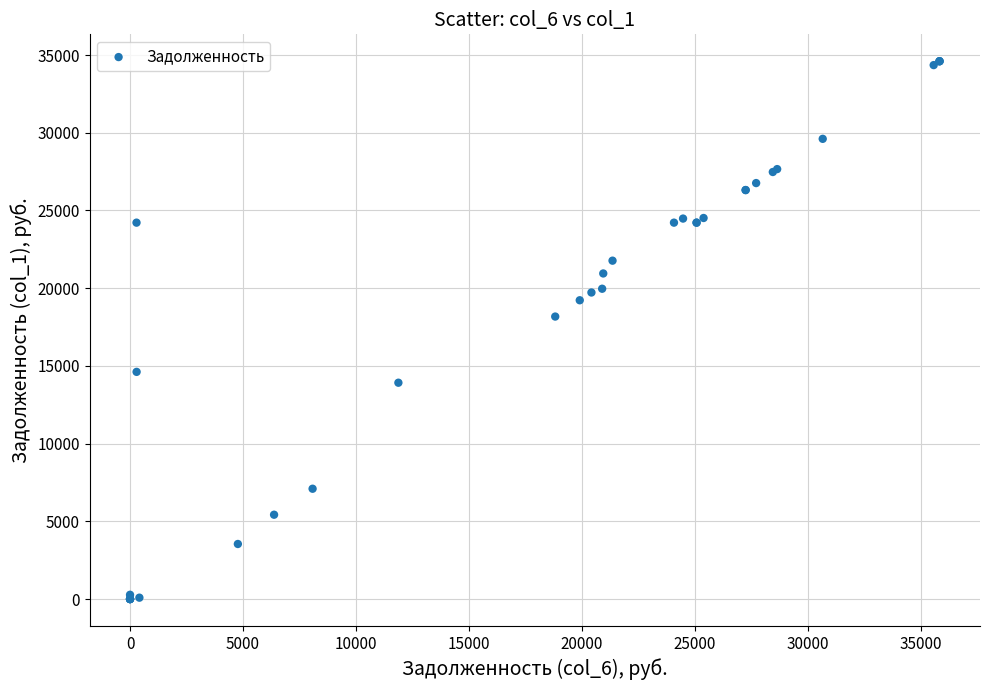

What Y value in the scatter plot is closest to 17301?

18175.3